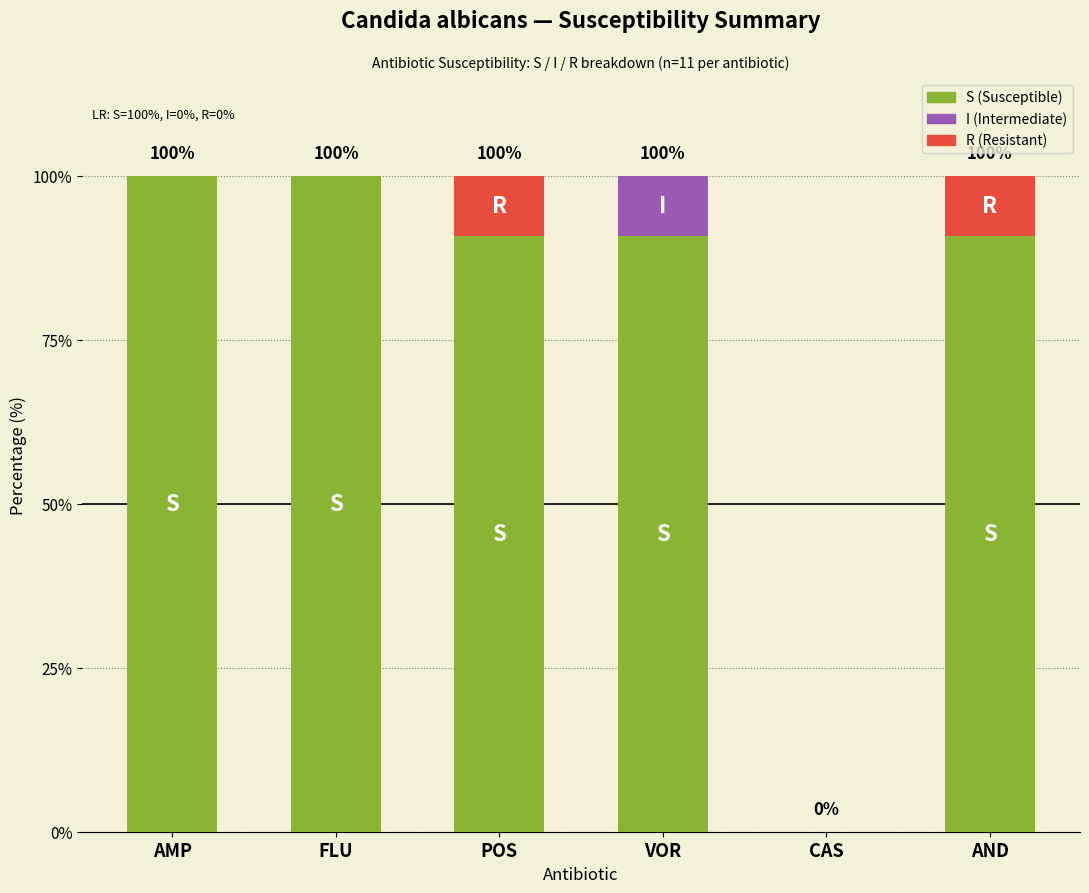

What is the total value across all series at AND?

100.0